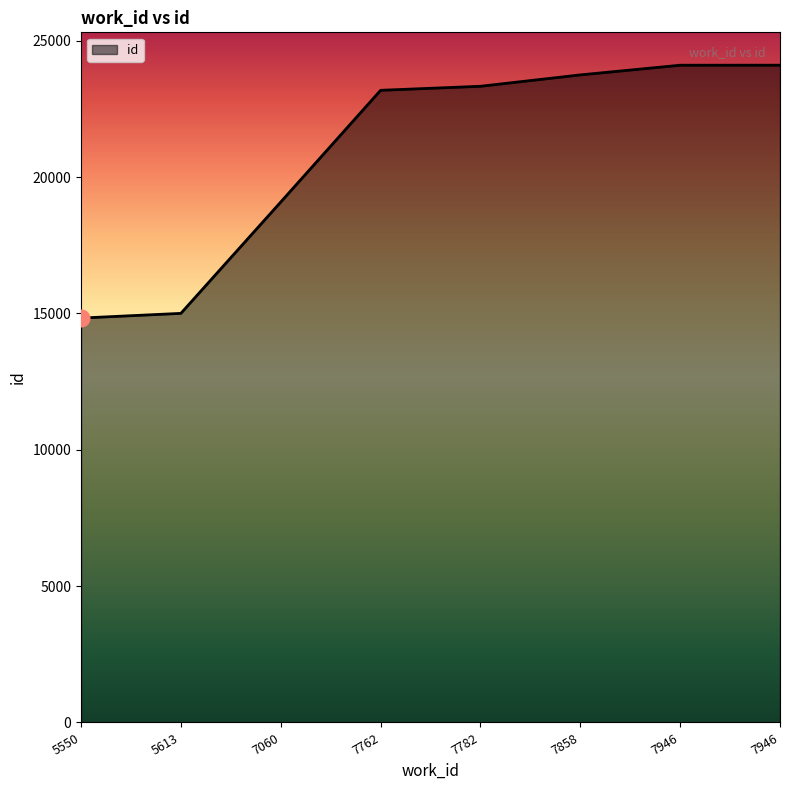

How many values are below 23328?

4